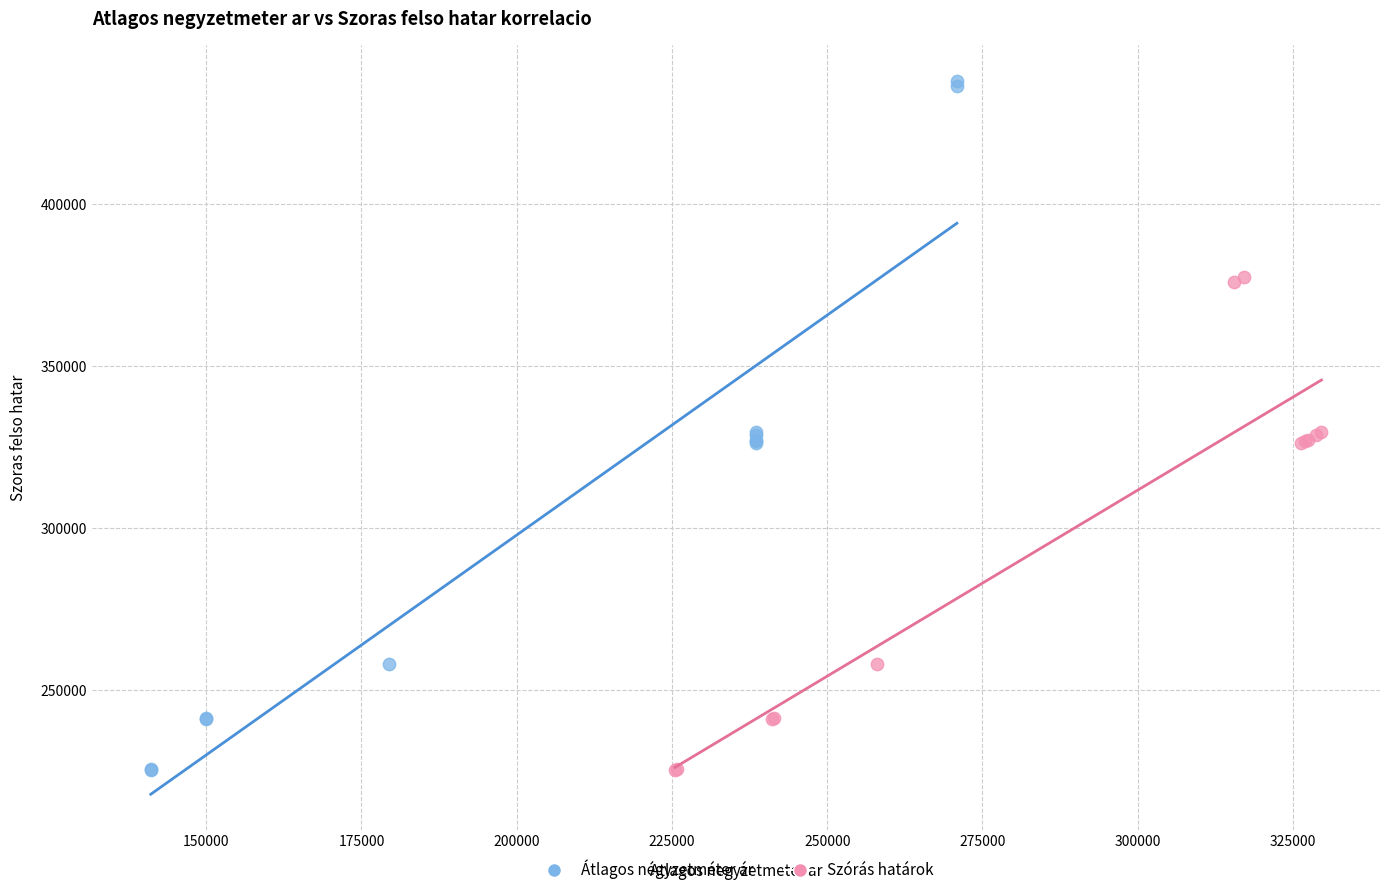

Which series has the widest spread of Y values?

Átlagos négyzetméter ár